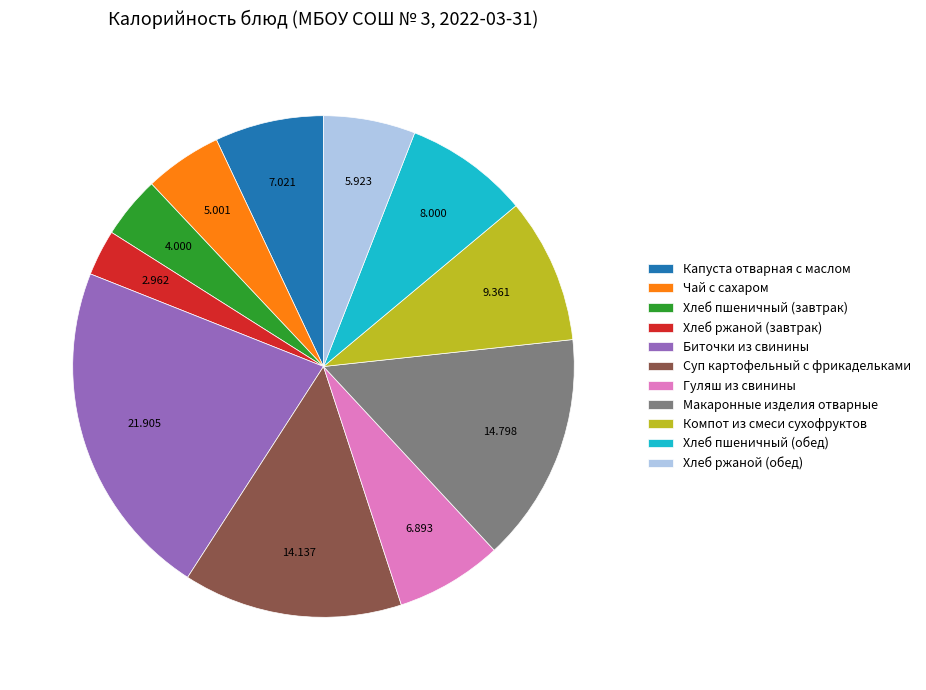

Which slice is the smallest?

Хлеб ржаной (завтрак)